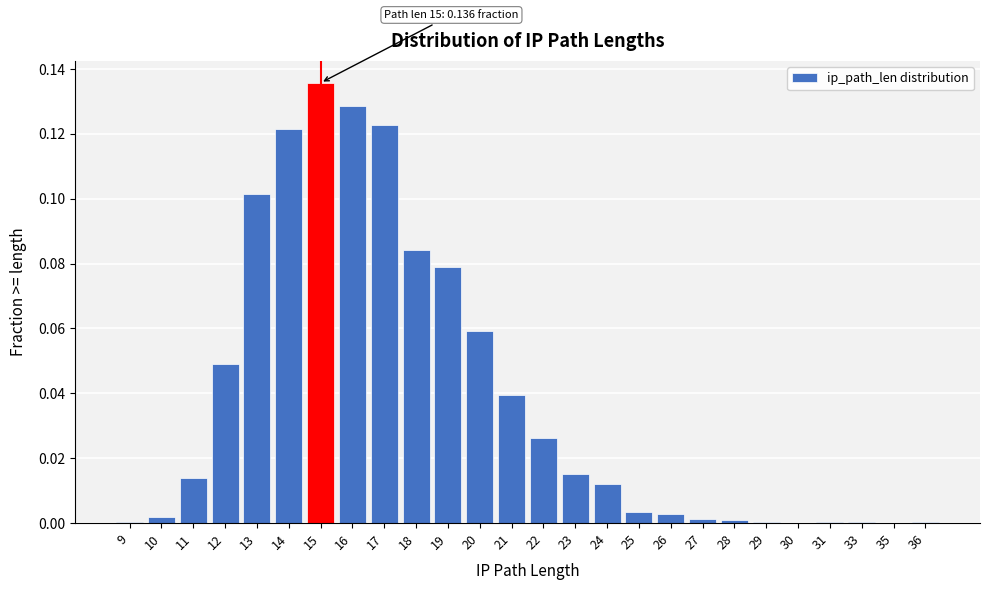

What is the sum of all values?

1.0